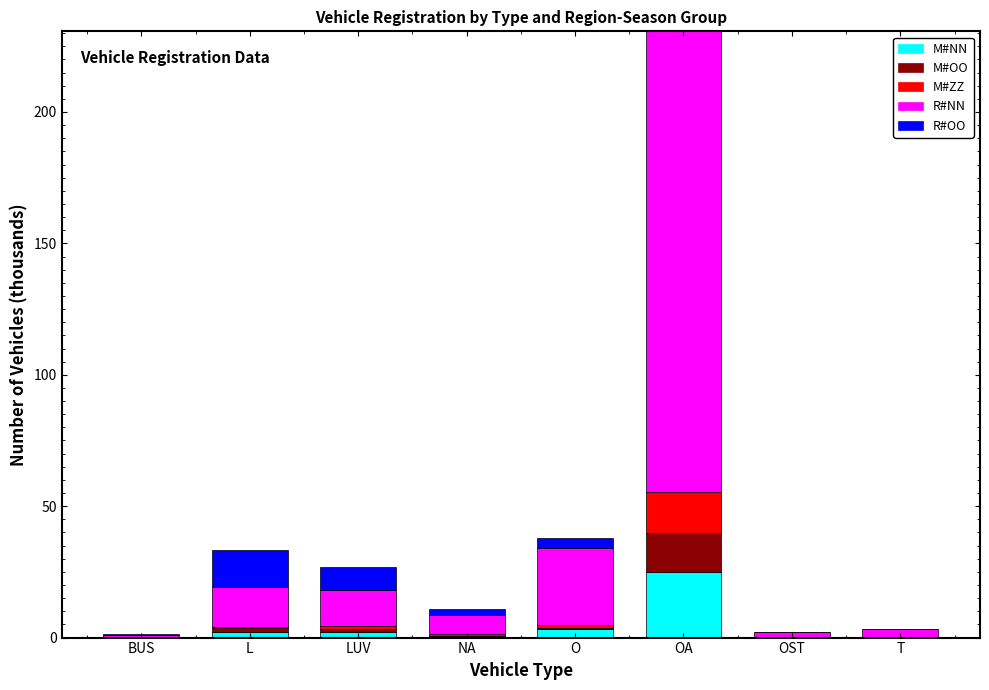

What is the maximum value for M#NN?

25.0